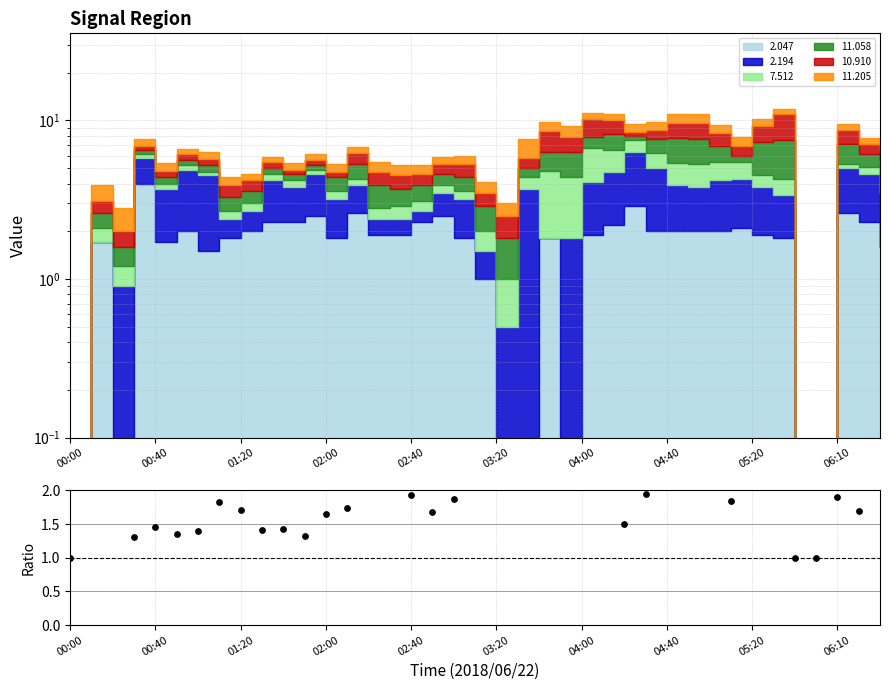

What is the change in value from 02:40 to 35?

-0.5